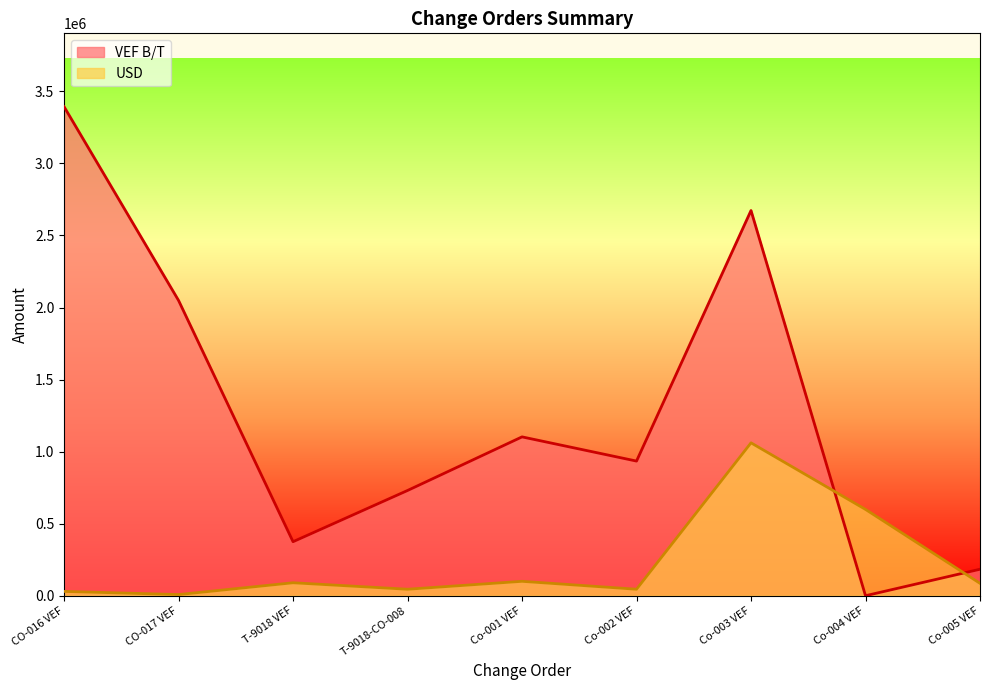

At which label does VEF B/T reach its peak?

CO-016 VEF